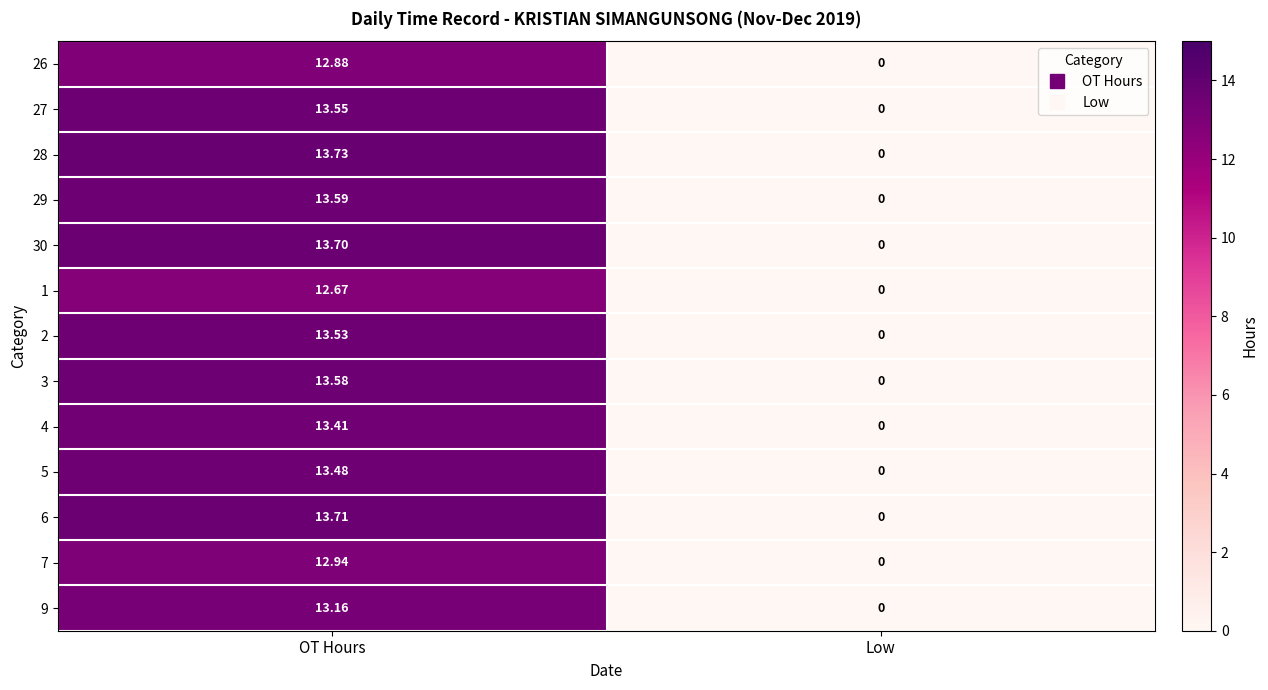

Rank the categories by 5 value from lowest to highest.

Low, OT Hours